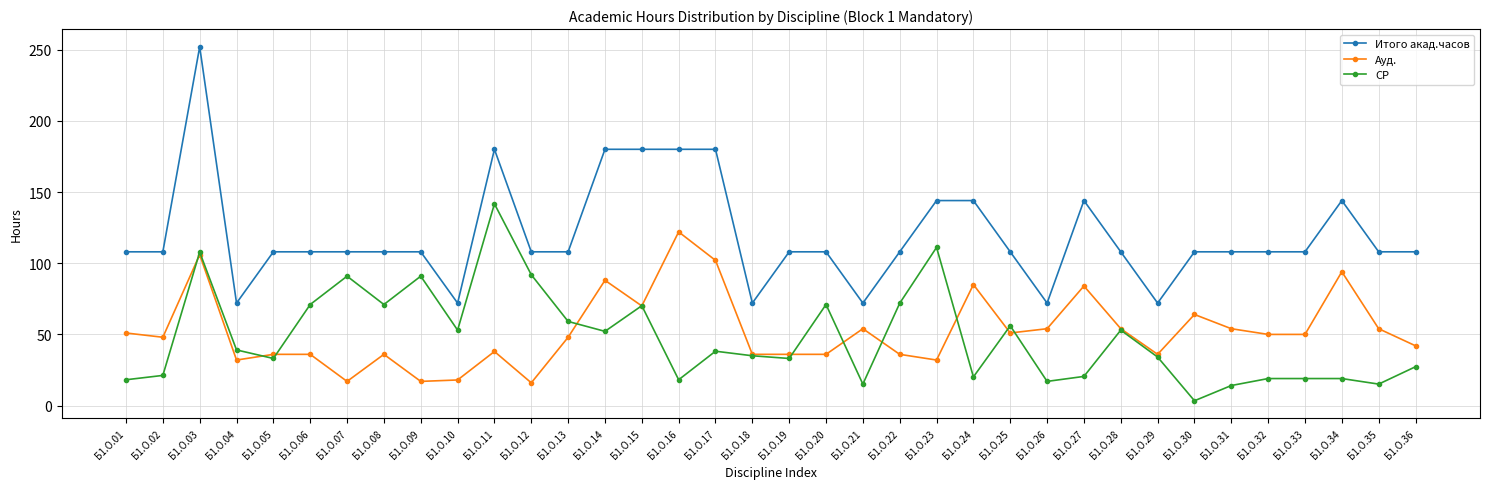

Which category has the highest value across all series?

Б1.О.03